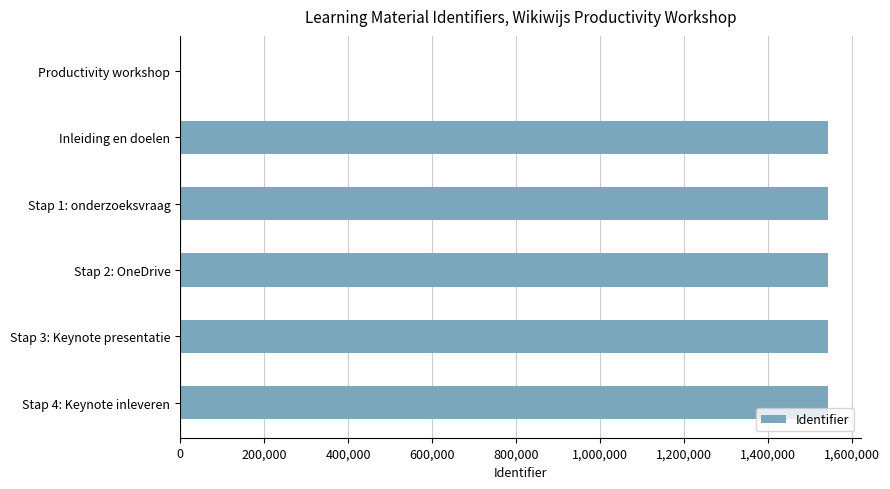

What is the sum of all values?

7712625